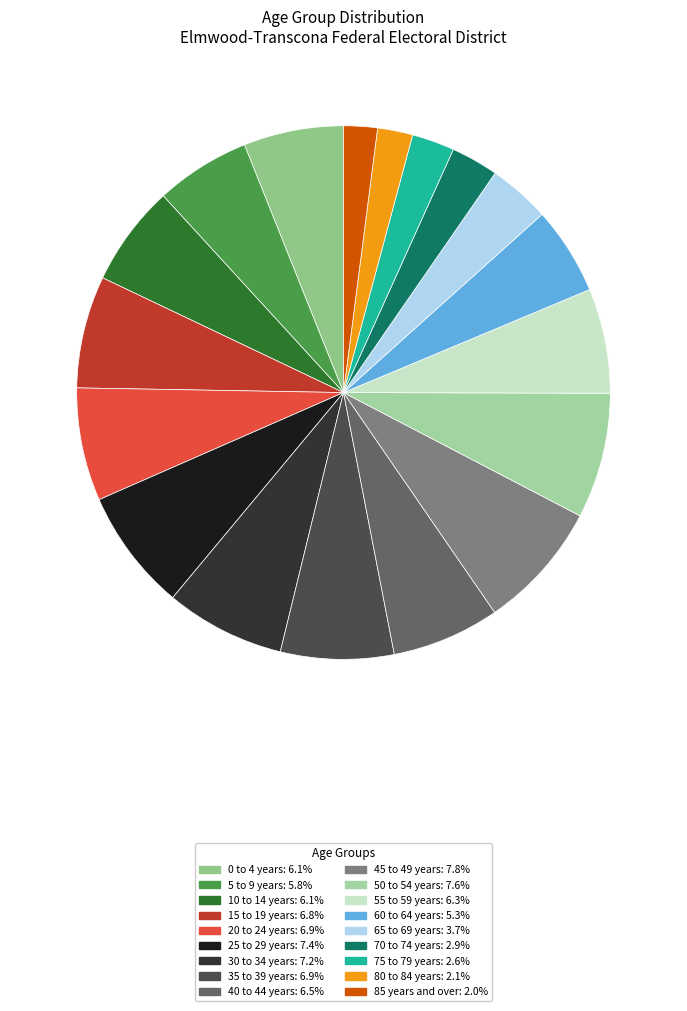

How many slices are in this pie chart?

18